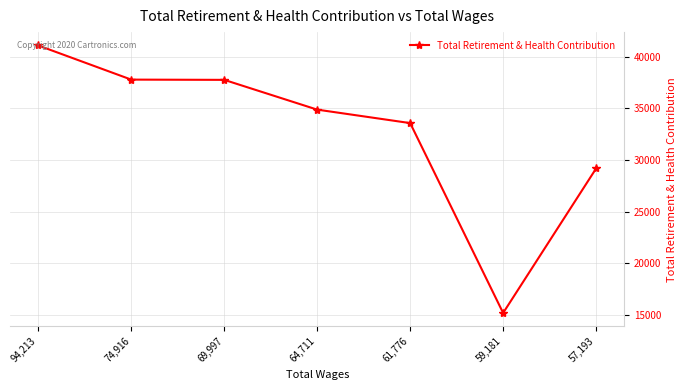

What position from the left is 74,916?

2